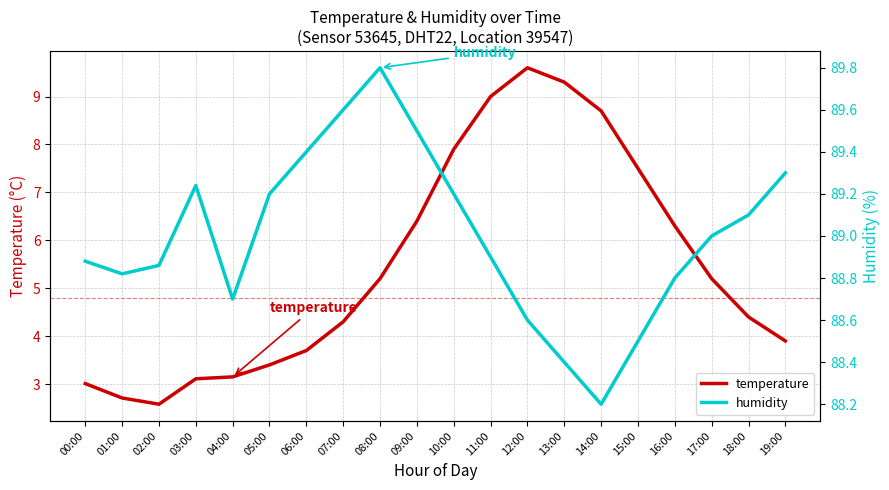

True or false: humidity has more than 0 interior local peaks.

True